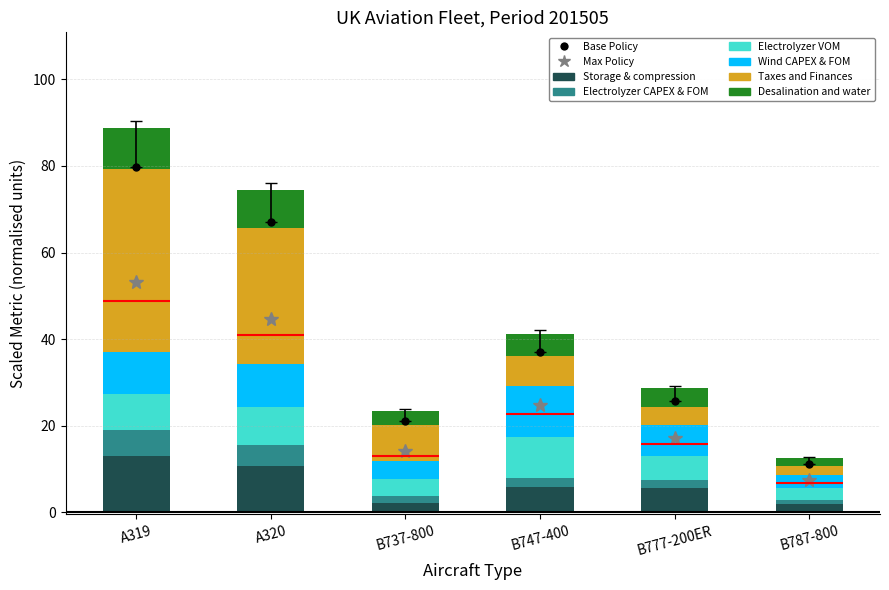

True or false: Storage & compression has a value of 1.7 at B777-200ER.

False